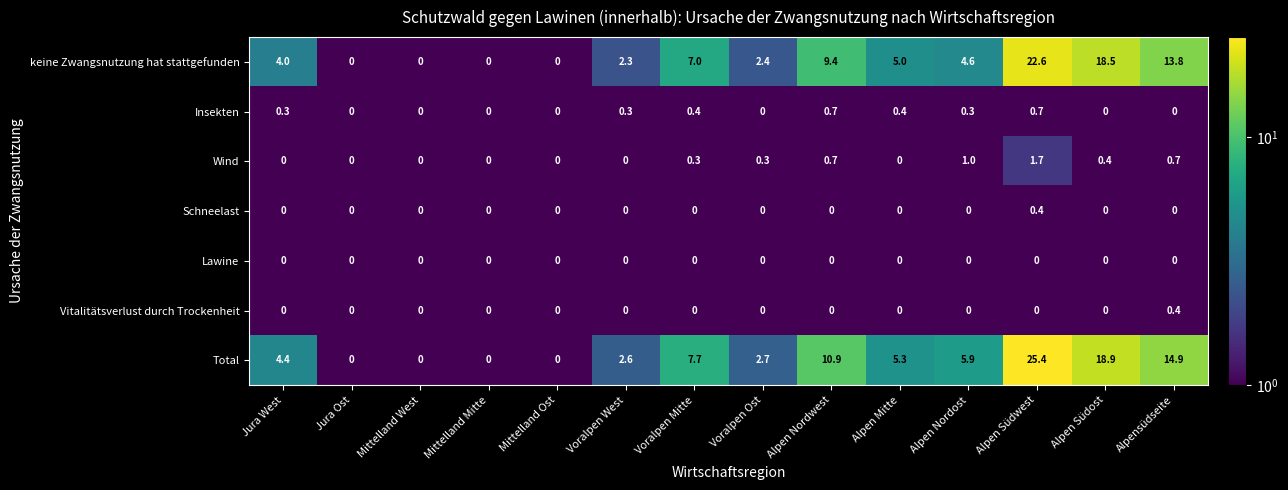

What is the average value of the keine Zwangsnutzung hat stattgefunden series?

6.4